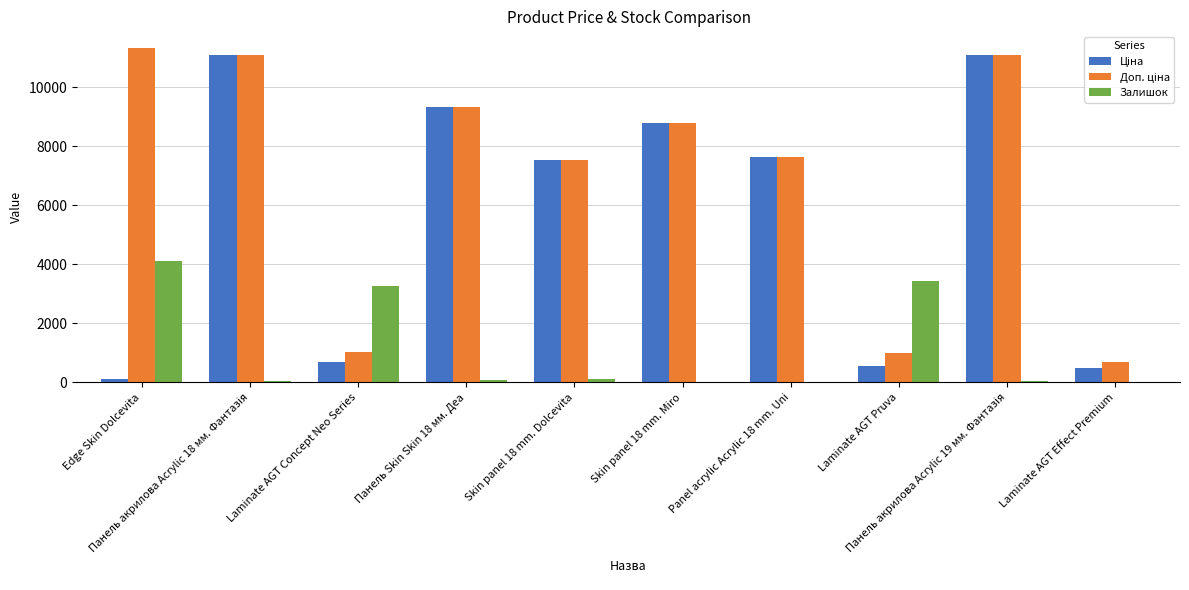

What is the greatest value displayed?

11334.0